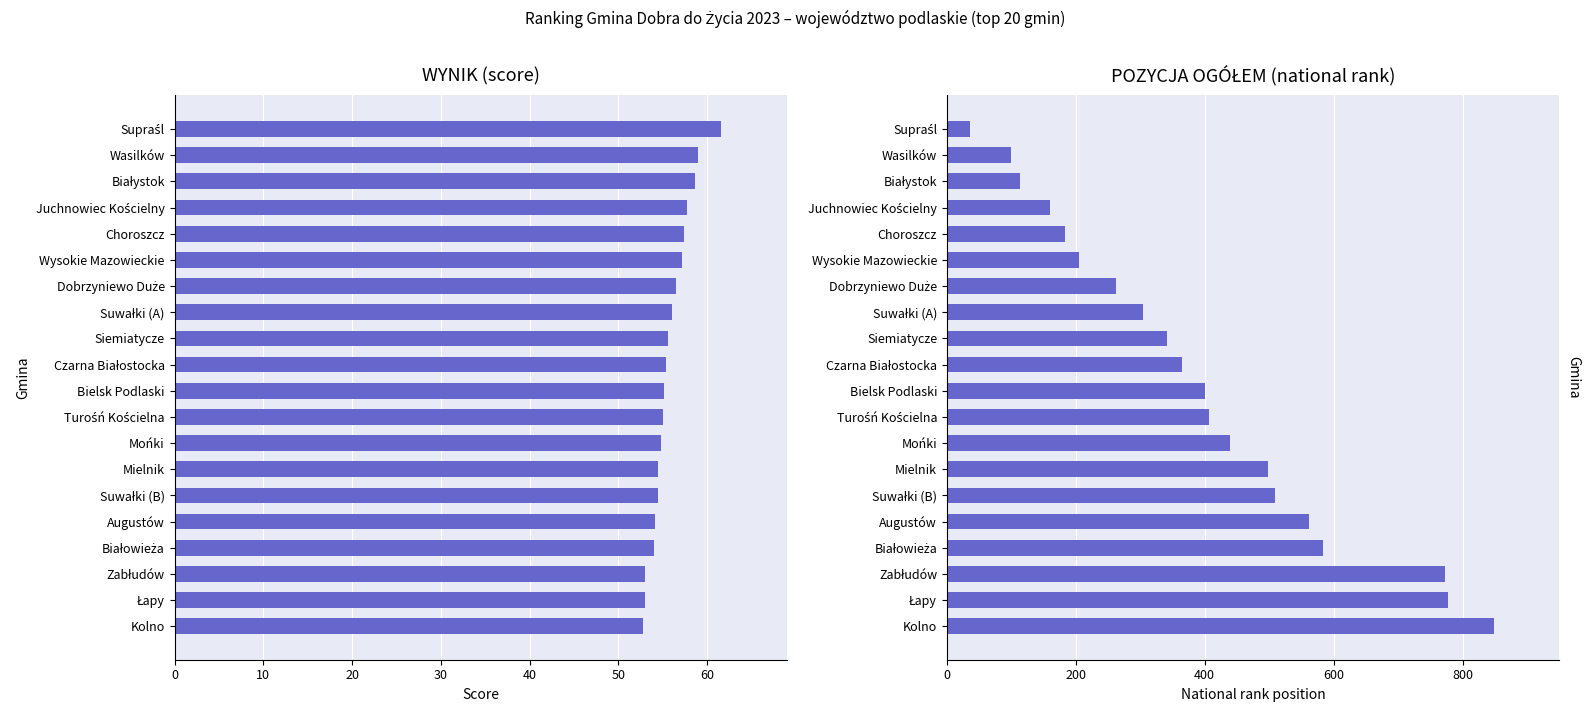

What is the difference between the highest and lowest values at Zabłudów?

719.0